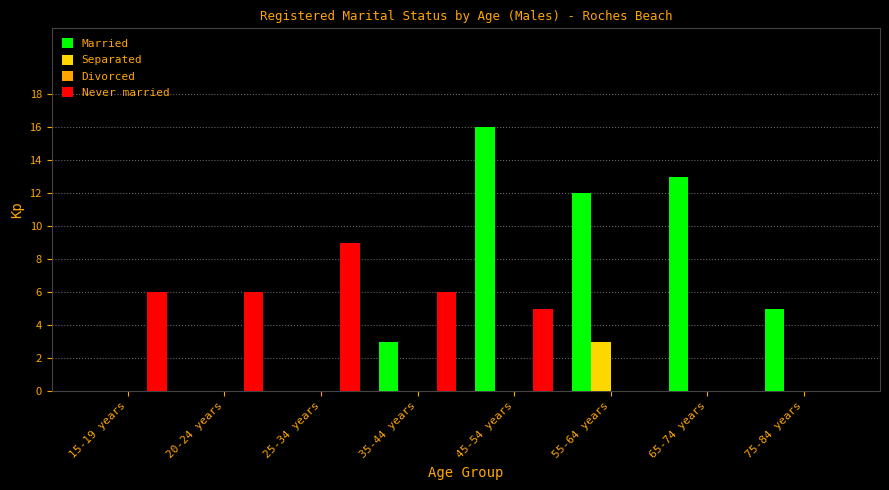

What is the sum of the Married values at 75-84 years and 35-44 years?

8